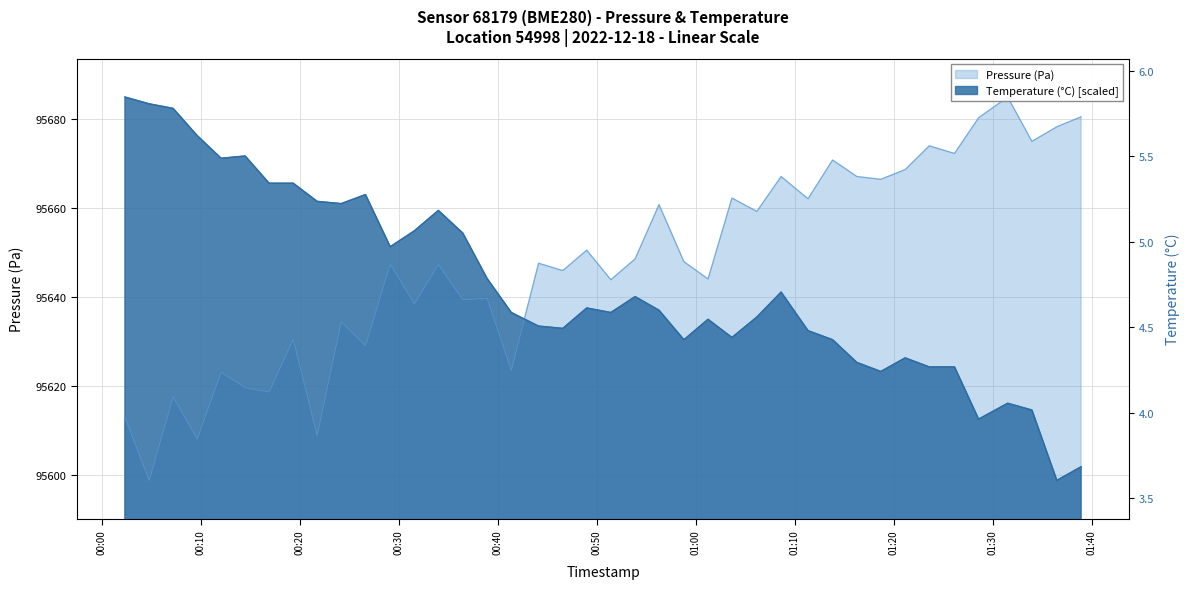

What is the difference between the second highest and second lowest values in the Pressure (Pa) series?

72.4